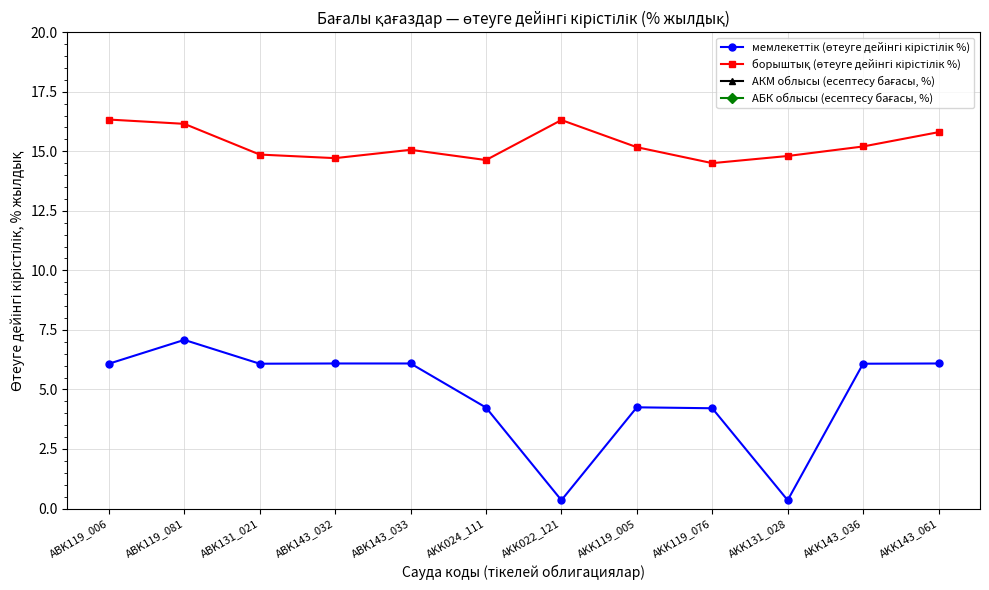

Which series changed the most between AKK024_111 and AKK119_076?

АКМ облысы (есептесу бағасы, %)